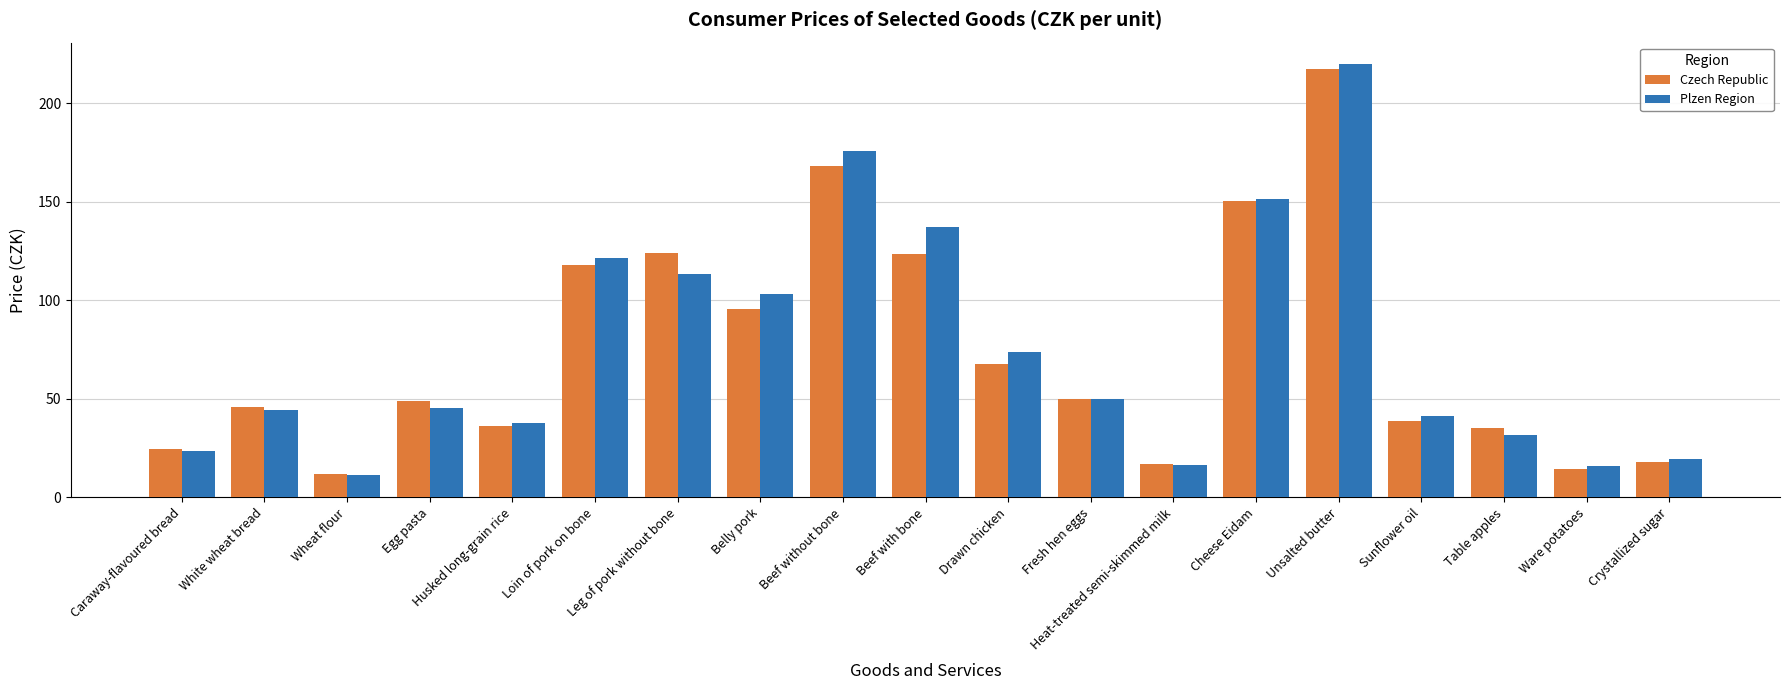

Does the chart contain any negative values?

No